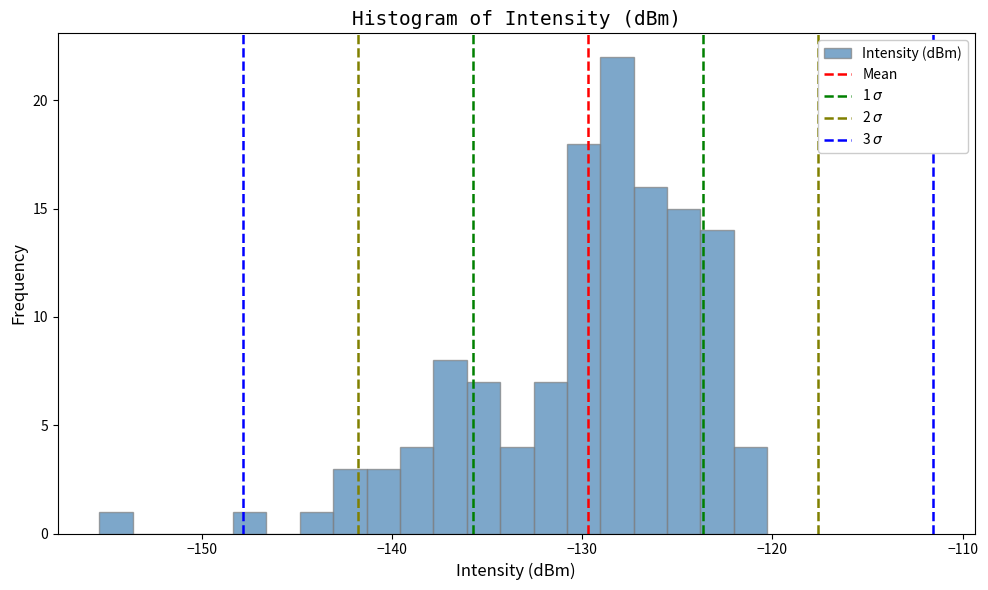

Around what value on the x-axis is the tallest bar? Give the approximate position of its centre, as read against the axis.

-128